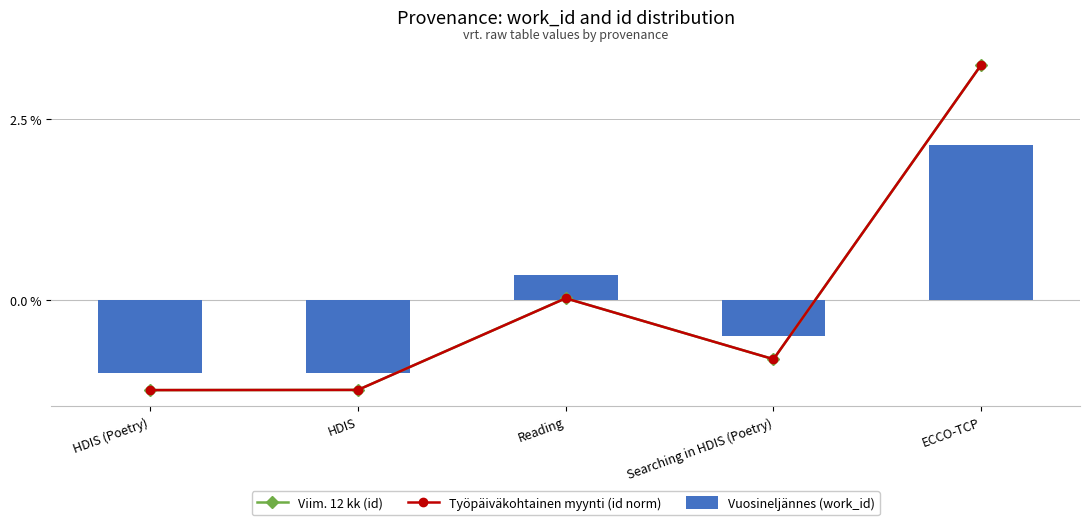

What is the difference between the Työpäiväkohtainen myynti (id norm) values at HDIS (Poetry) and ECCO-TCP?

4.5